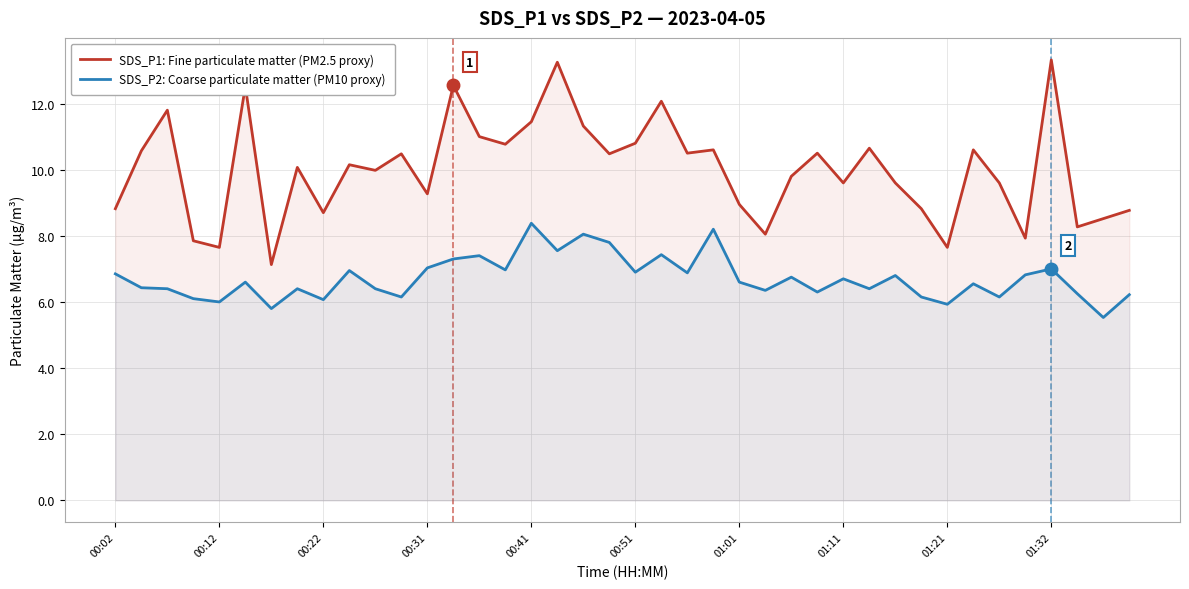

What is the difference between the second highest and minimum values in the SDS_P1: Fine particulate matter (PM2.5 proxy) series?

6.1